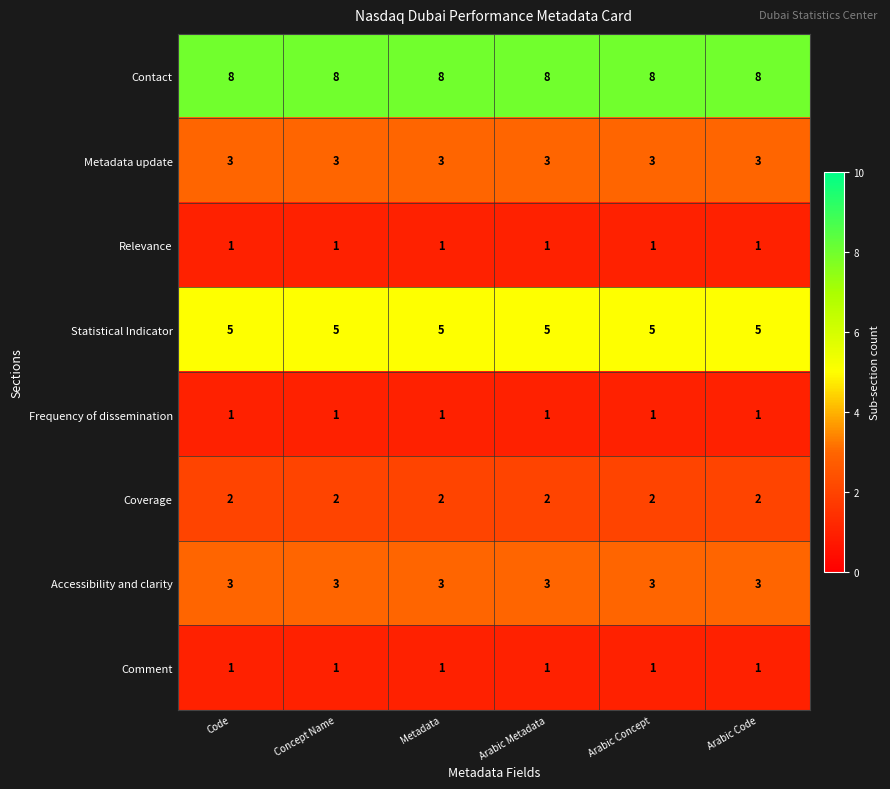

The value of Accessibility and clarity at Arabic Metadata is 3. True or false?

True